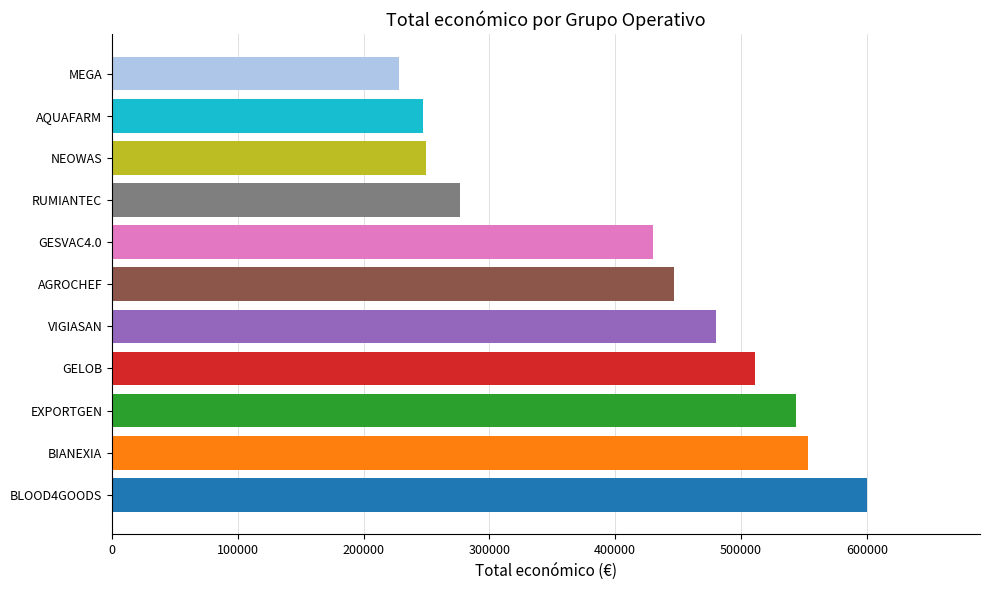

What is the minimum value shown in the chart?

228019